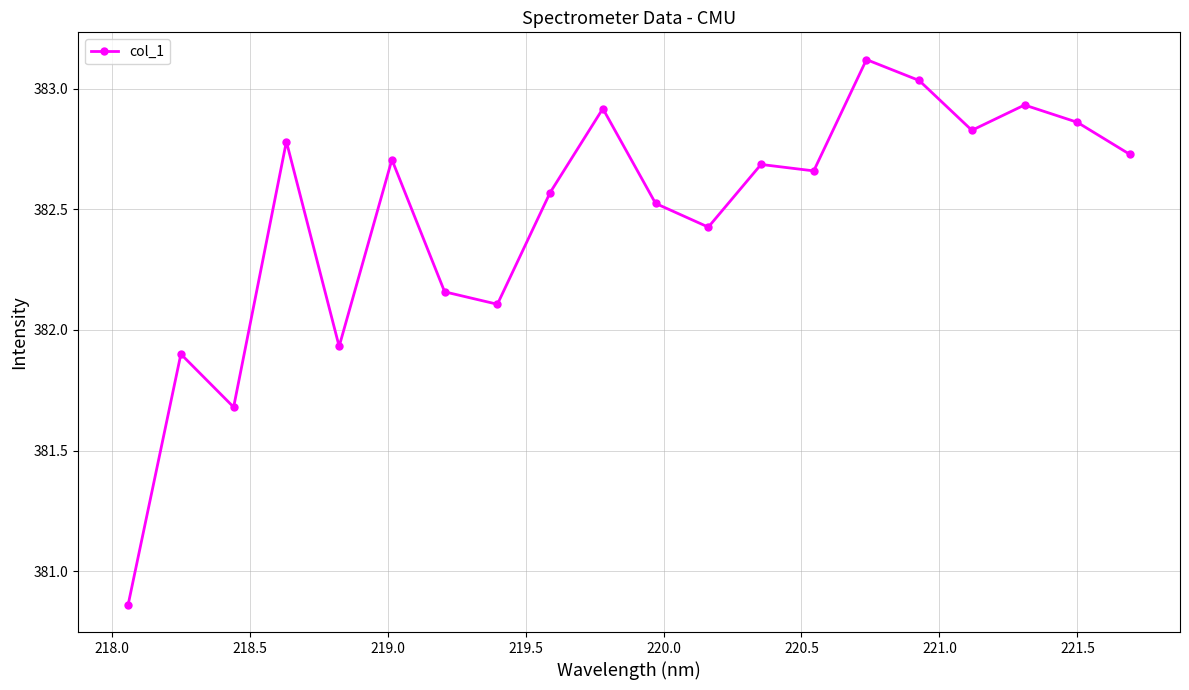

Is this an area chart (filled region under the line)?

No